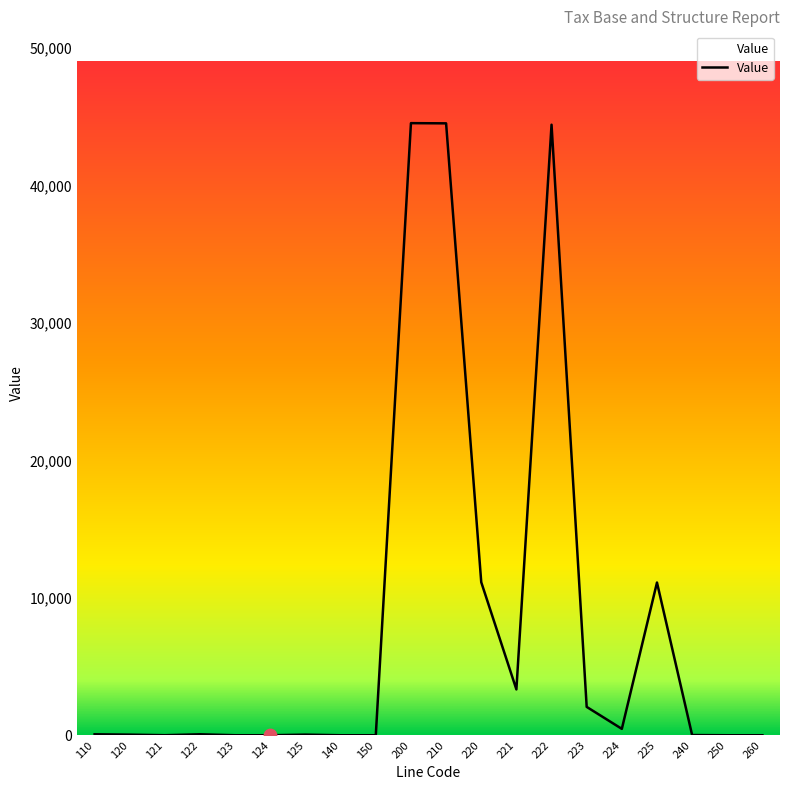

What is the change in value from 220 to 222?

+33286